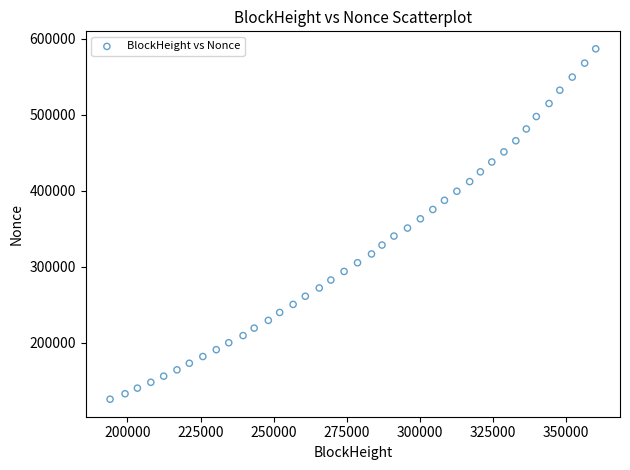

What is the range of Y values (max minus min)?

460819